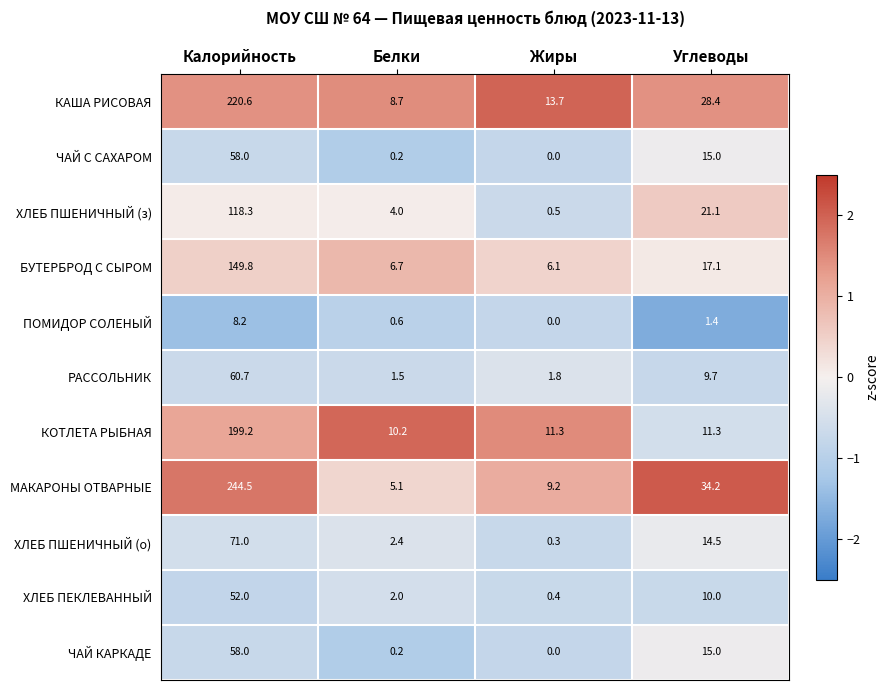

What is the average value of the ХЛЕБ ПШЕНИЧНЫЙ (з) series?

36.0